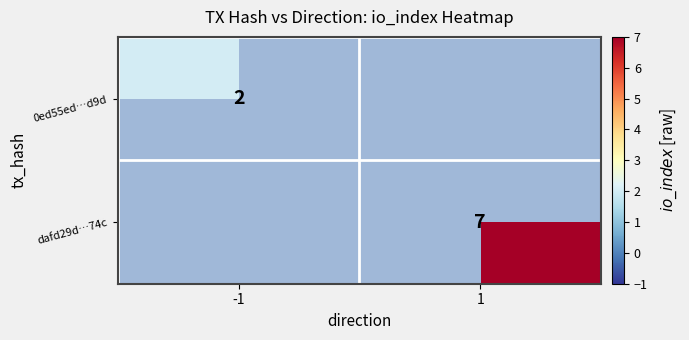

The value of 0ed55ed…d9d at -1 is 2. True or false?

True